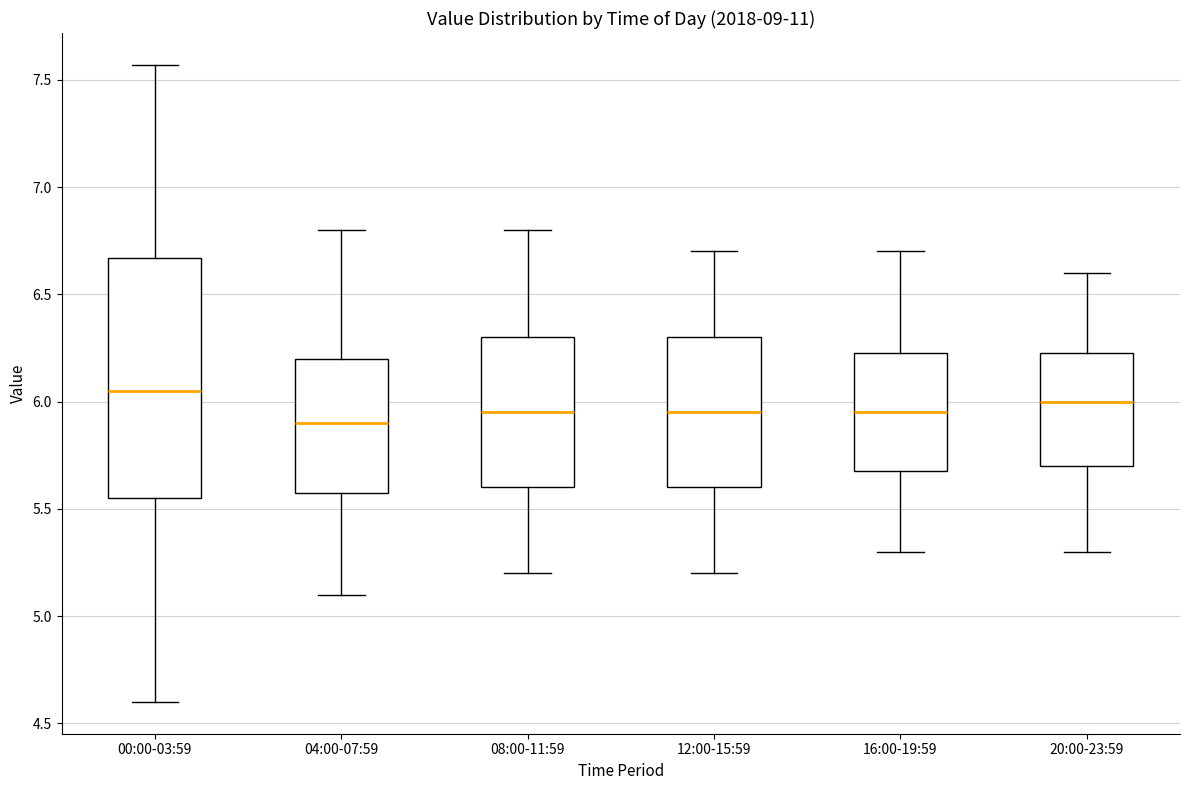

Reading left to right, transcribe this box plot: for each box, give where its median line is, the range the box spans, and where its two whiskers end, as read against the y-axis. The values are not printed on the chart, so give them approximately, as read against the axis.

00:00-03:59: median 6.05, box 5.55 to 6.65, whiskers 4.60 to 7.55
04:00-07:59: median 5.90, box 5.60 to 6.20, whiskers 5.10 to 6.80
08:00-11:59: median 5.95, box 5.60 to 6.30, whiskers 5.20 to 6.80
12:00-15:59: median 5.95, box 5.60 to 6.30, whiskers 5.20 to 6.70
16:00-19:59: median 5.95, box 5.70 to 6.25, whiskers 5.30 to 6.70
20:00-23:59: median 6.00, box 5.70 to 6.25, whiskers 5.30 to 6.60